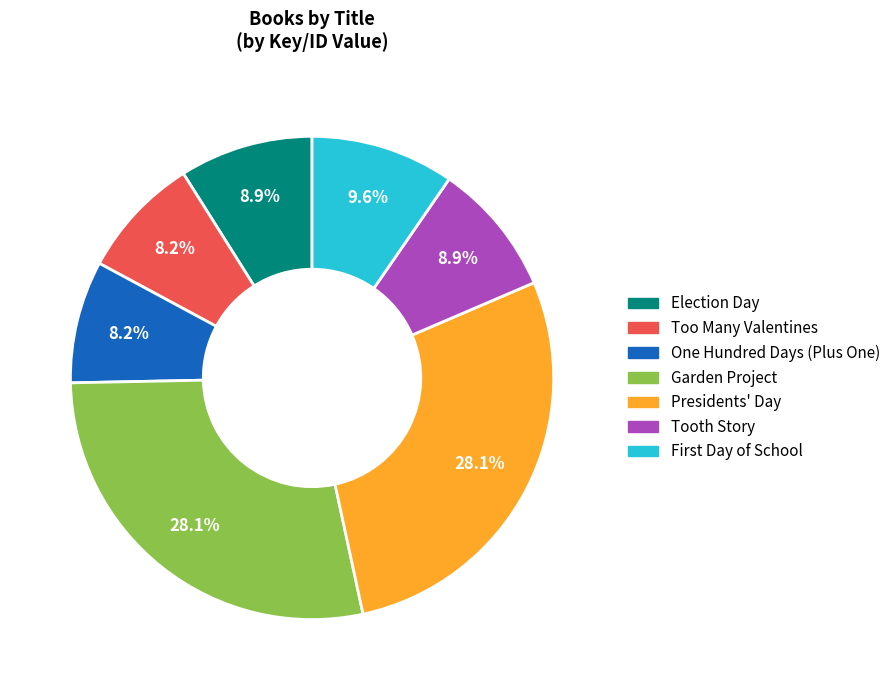

Is it true that Too Many Valentines is 8% of the pie?

True